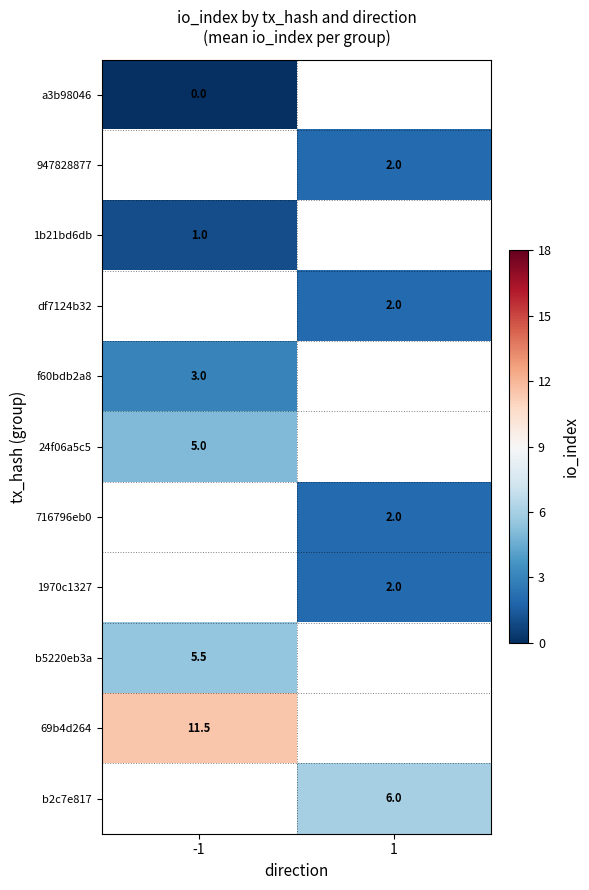

Is it true that b5220eb3a equals 2.6 at -1?

False